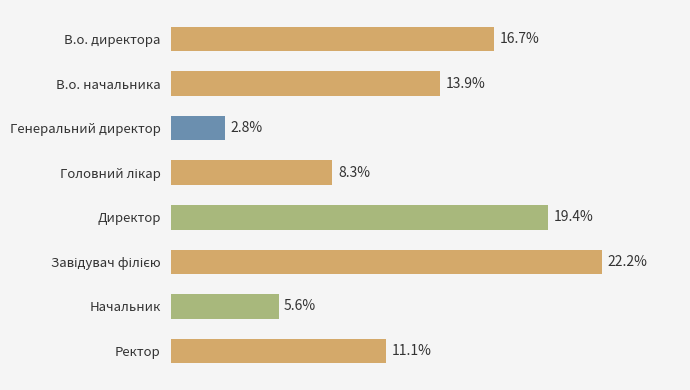

Does the chart contain any negative values?

No